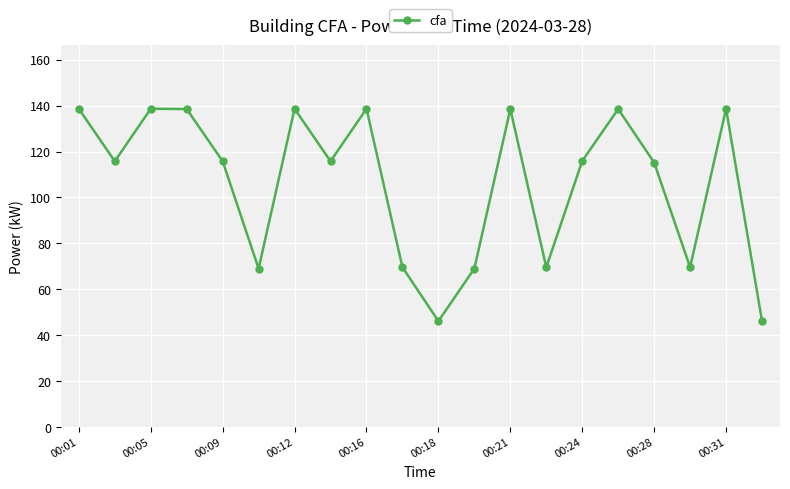

True or false: there are more than 2 points higher than both neighbors.

True